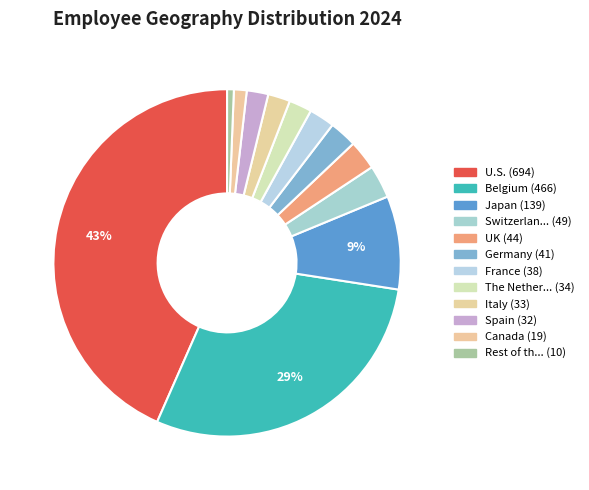

How many segments does this pie chart have?

12